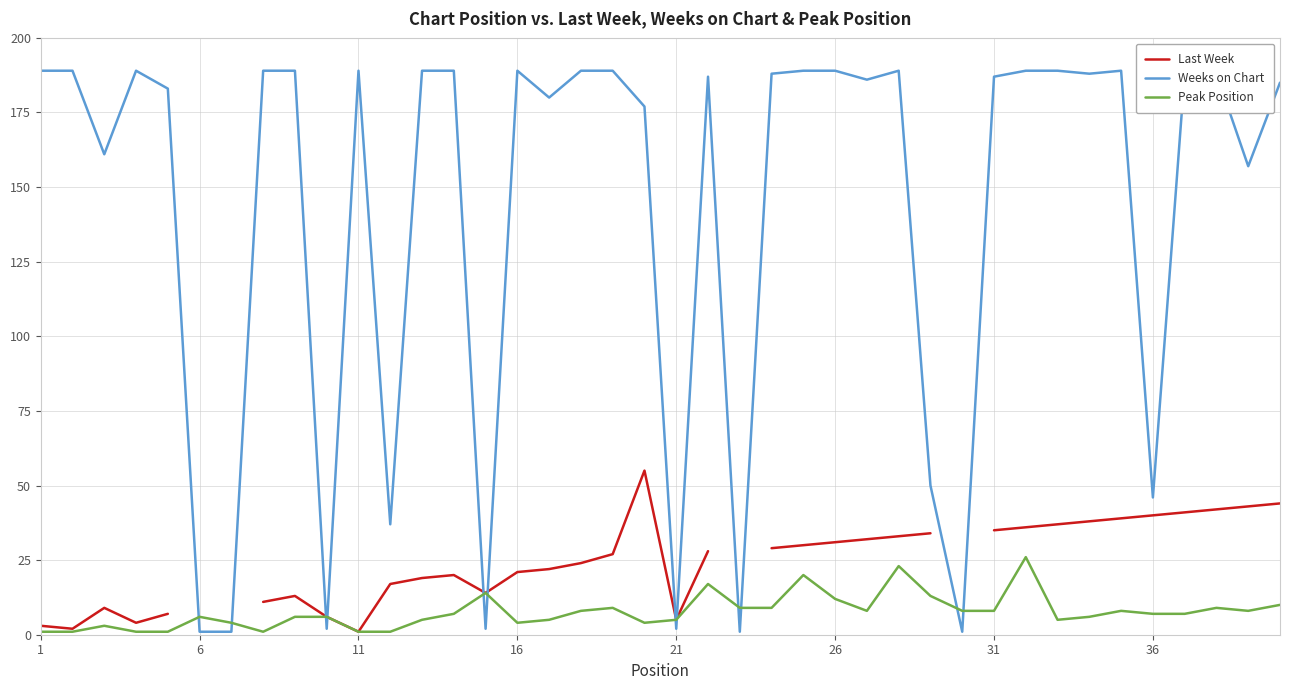

Which series has the largest total across all categories?

Weeks on Chart